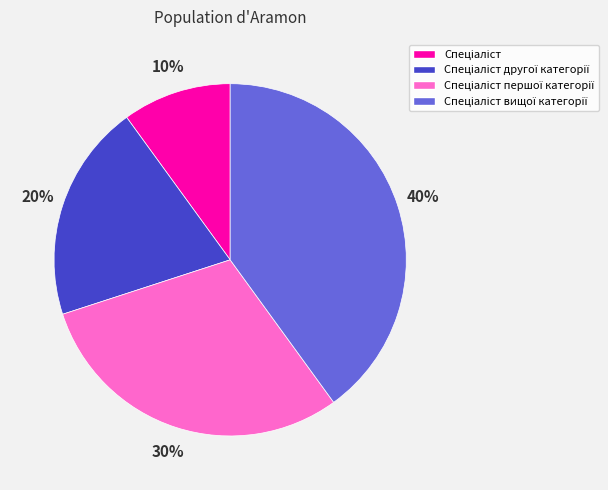

To the nearest percent, what is the difference between the largest and smallest slice percentages?

30%